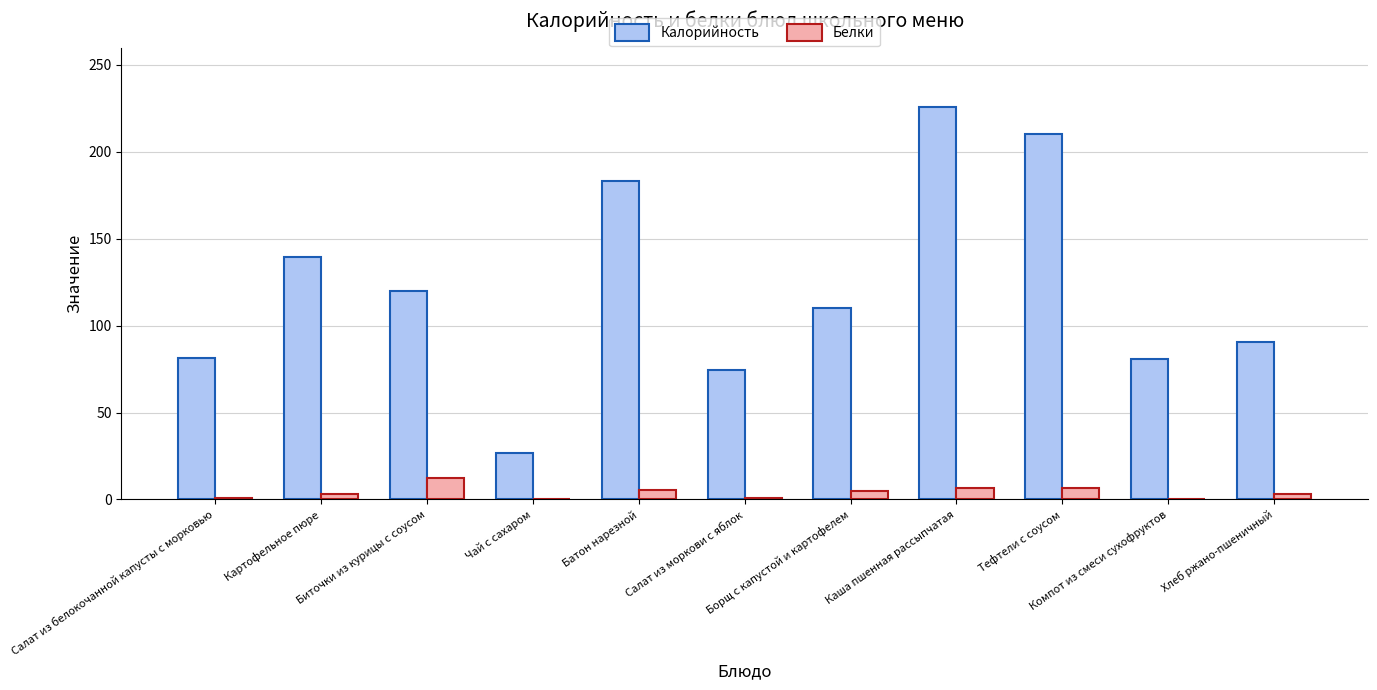

What is the sum of all Калорийность values?

1343.4